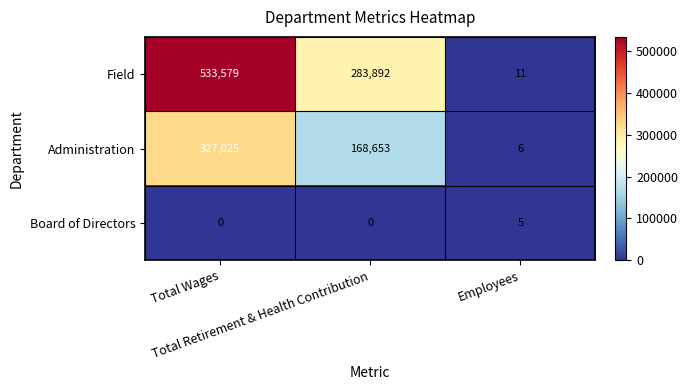

What is the greatest value displayed?

533579